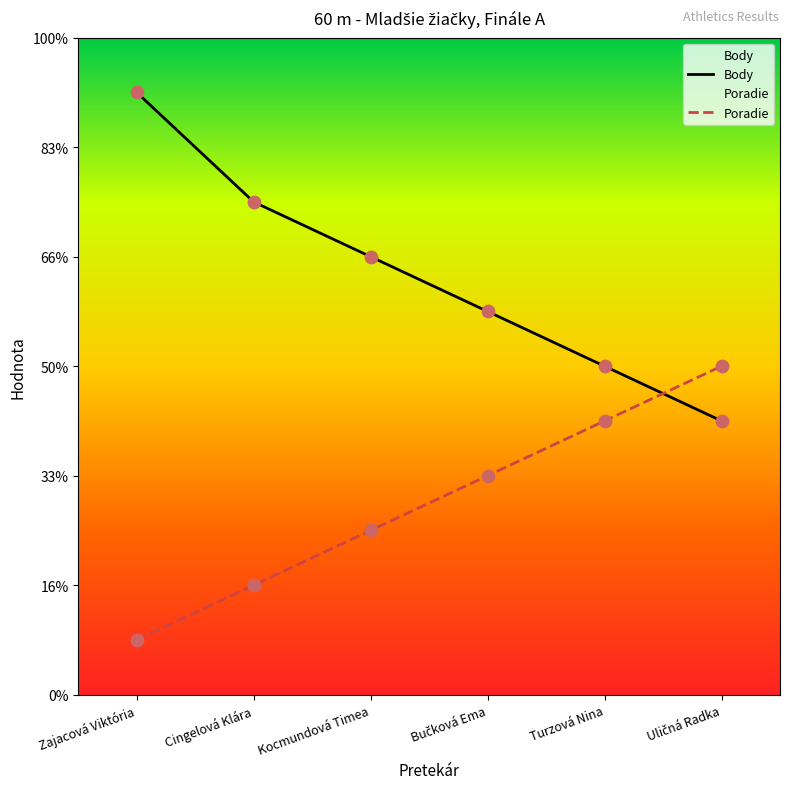

Which series has the largest Y range (max minus min)?

Body